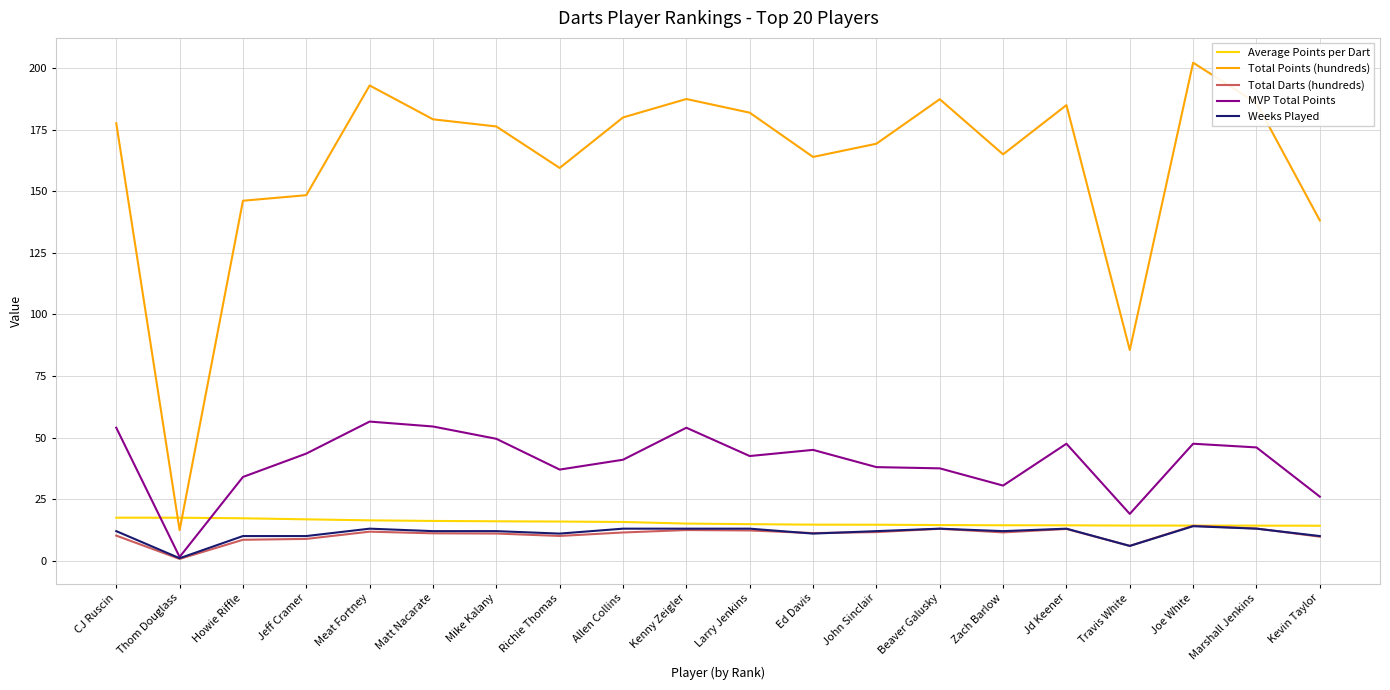

What is the spread (max minus min) of values at Ed Davis?

153.0